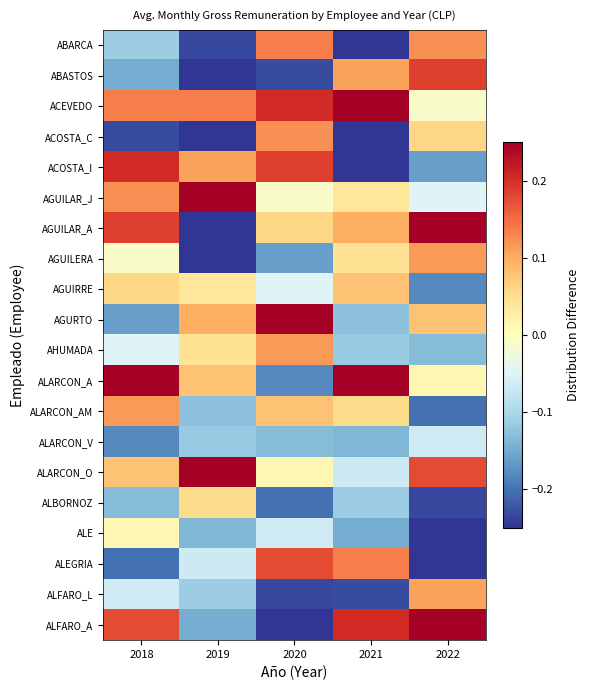

What is the minimum value shown in the chart?

-0.4